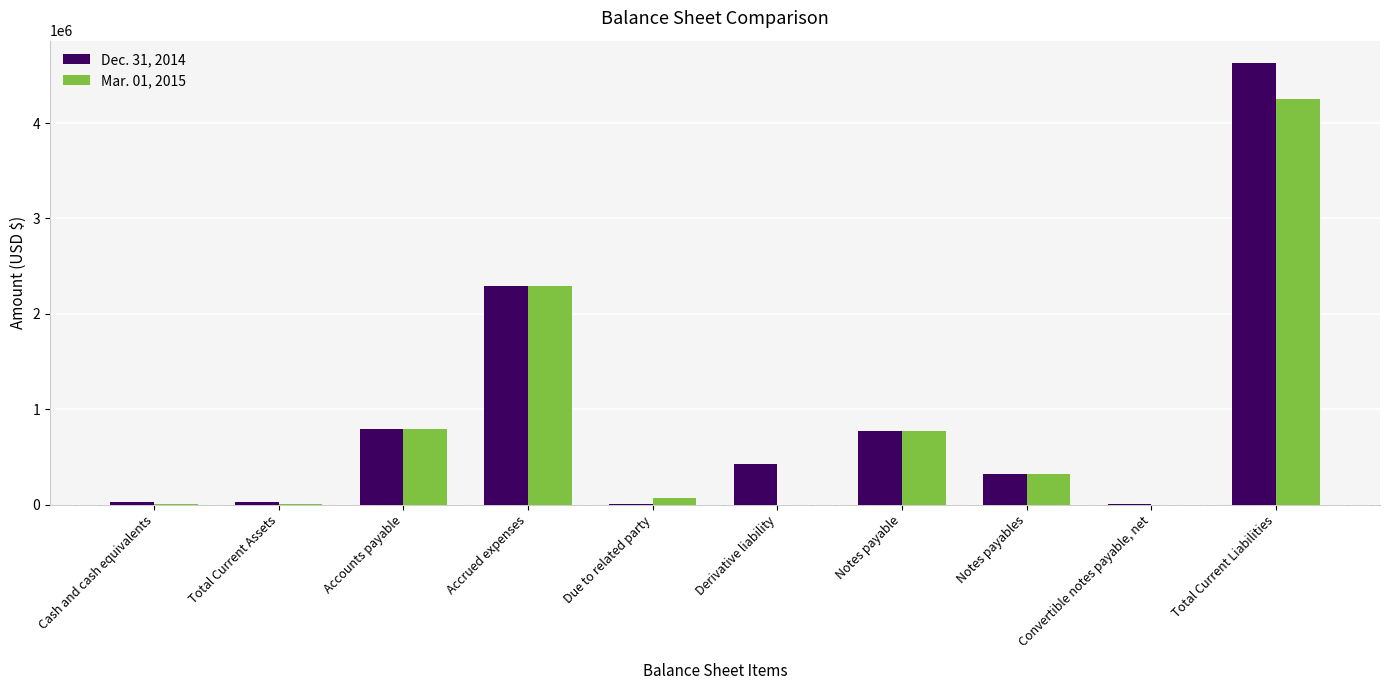

At which category is the sum across all series the highest?

Total Current Liabilities